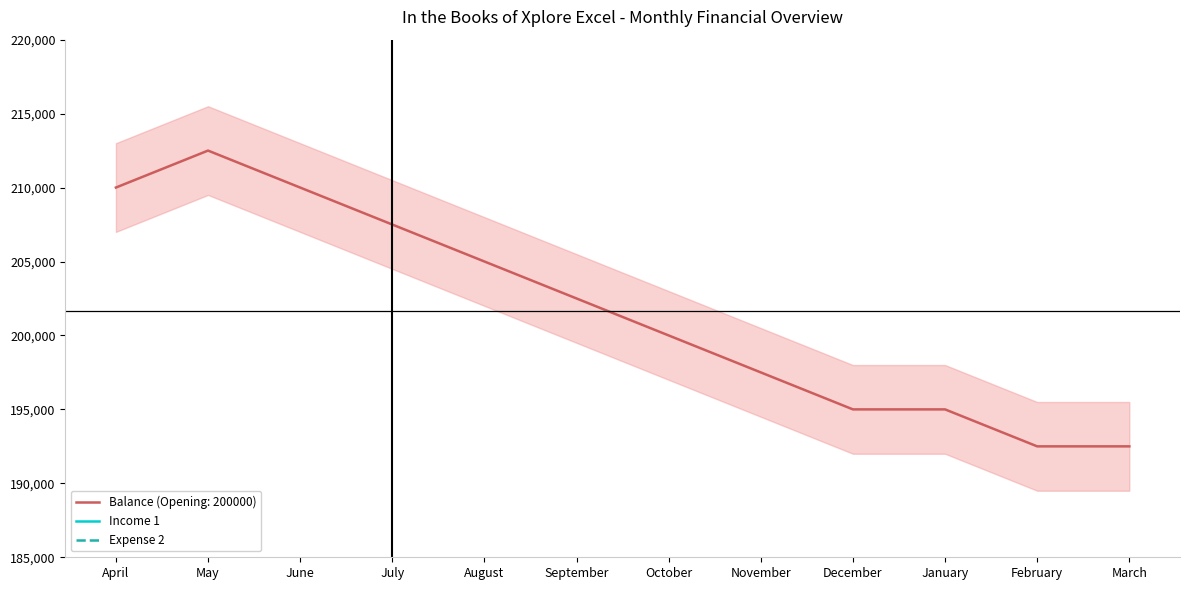

Between July and September, which series saw the biggest shift?

Income 1